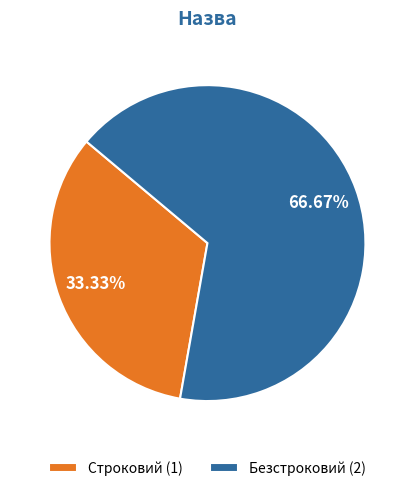

Combined, do Строковий and Безстроковий account for over 50%?

Yes